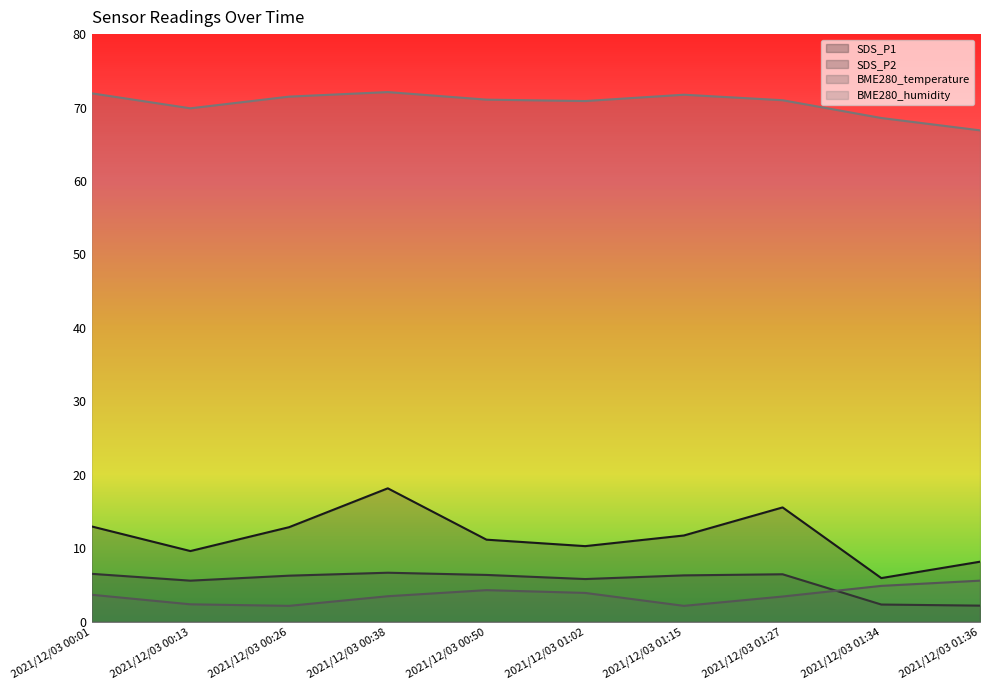

What are all the series names shown in the legend?

SDS_P1, SDS_P2, BME280_temperature, BME280_humidity